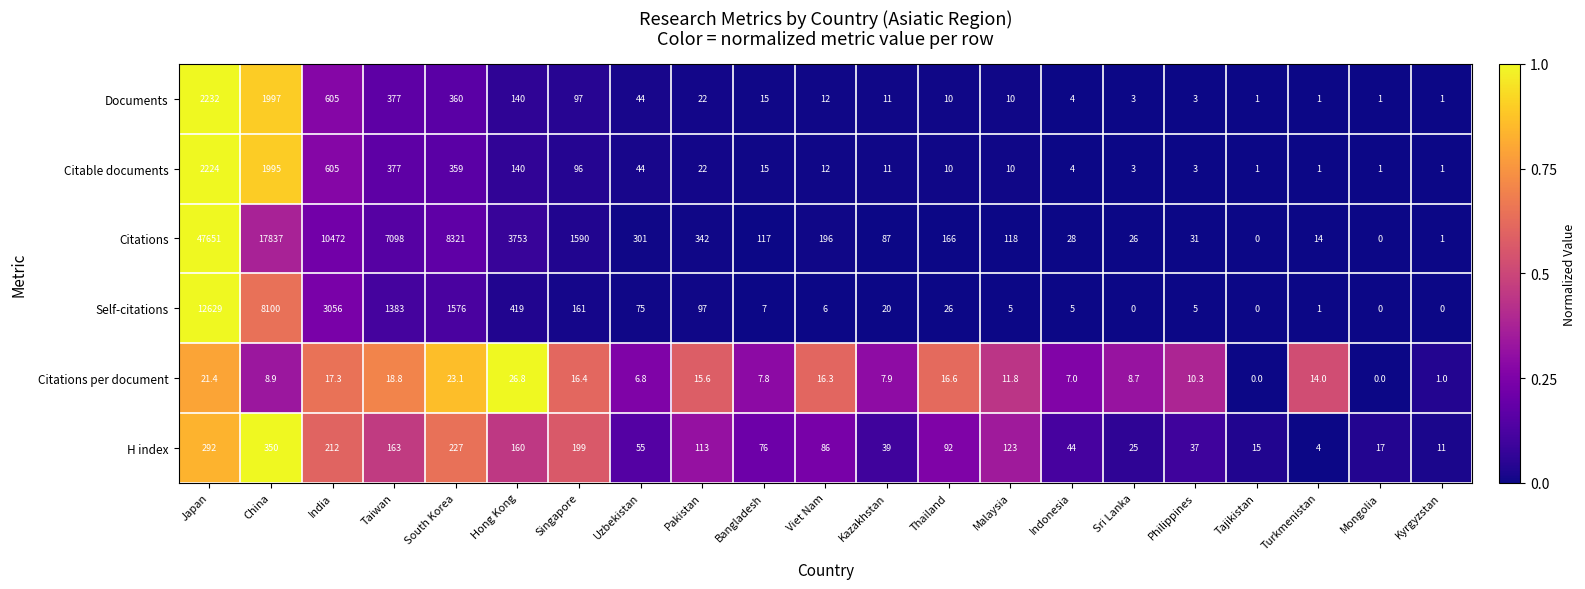

Which series has the largest range (max minus min)?

Citations